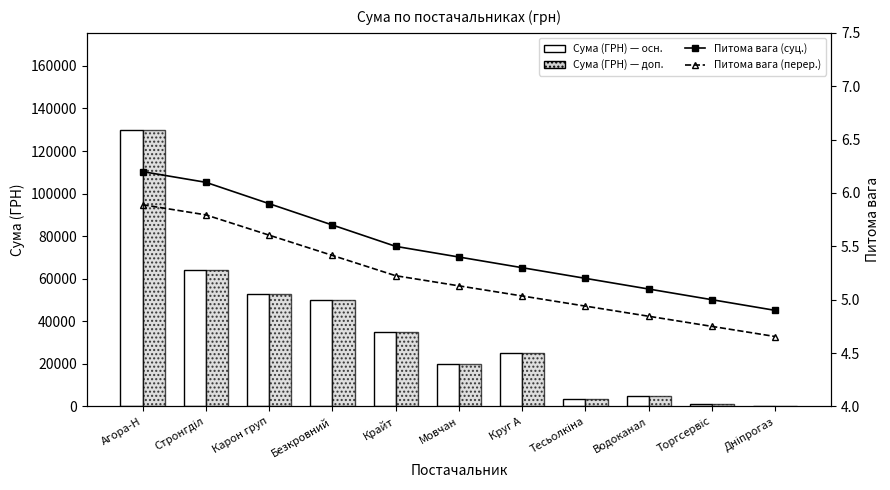

Which label corresponds to the largest value in the chart?

Агора-Н